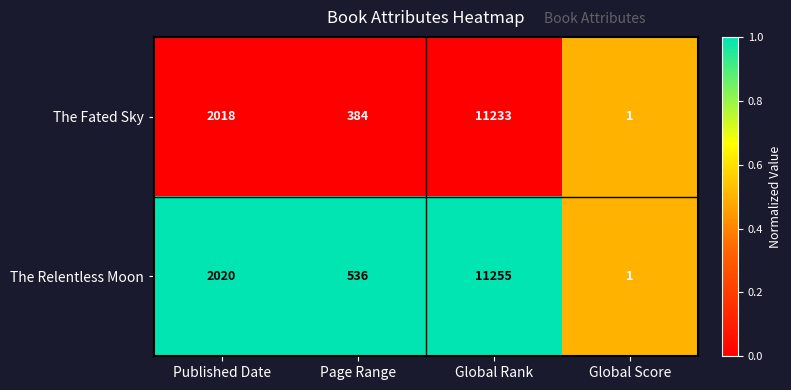

Is it true that The Relentless Moon equals 1 at Global Score?

True